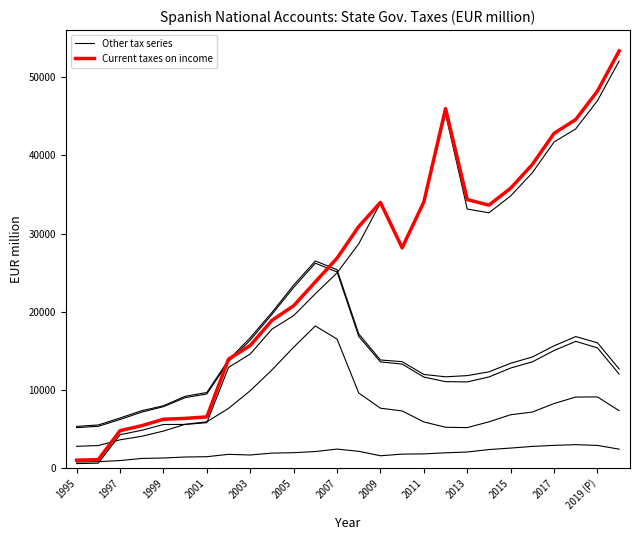

Is this an area chart (filled region under the line)?

No